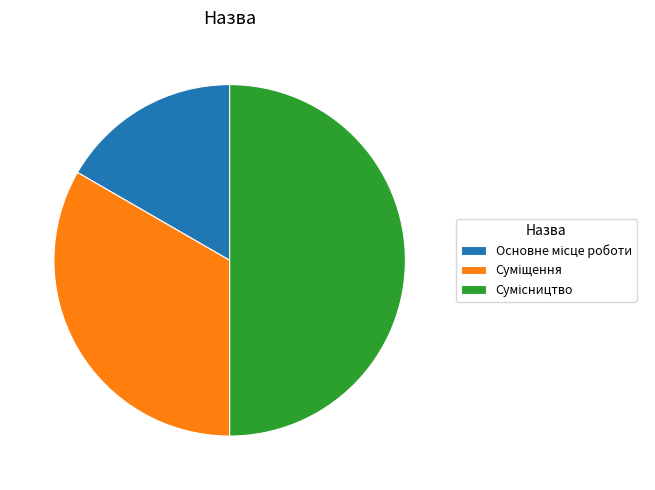

Rank the categories by value from lowest to highest.

Основне місце роботи, Суміщення, Сумісництво